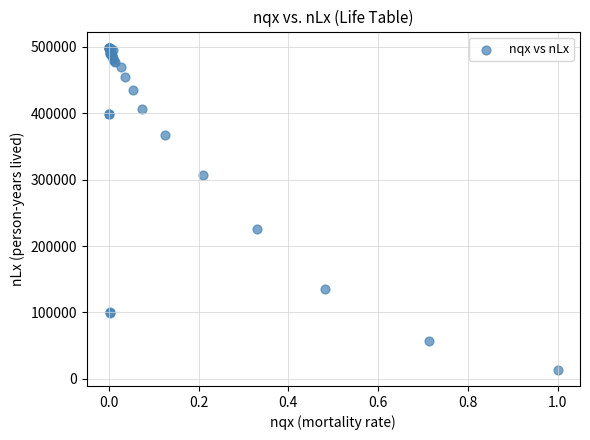

What Y value in the scatter plot is closest to 256094?

226014